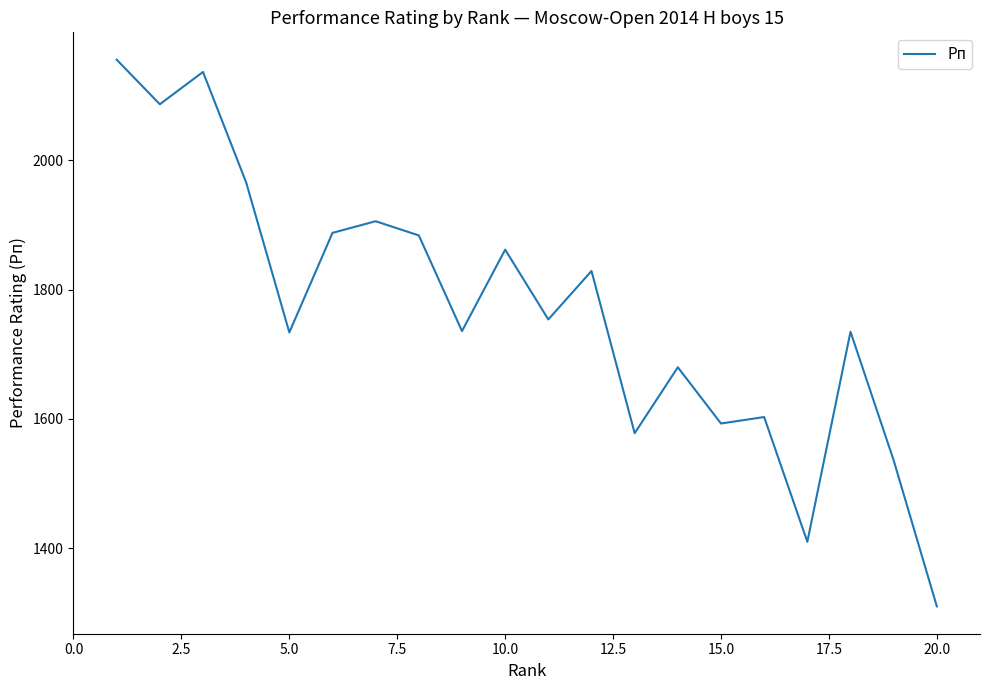

What is the smallest value displayed?

1310